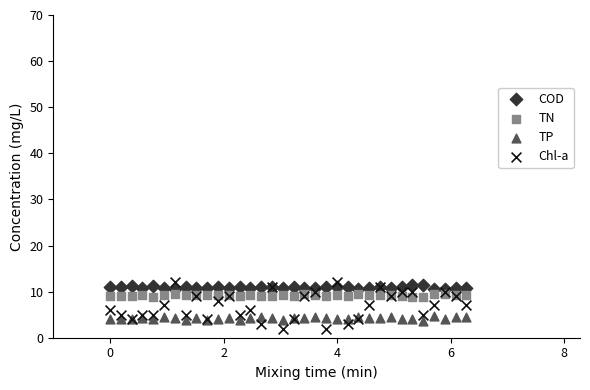

Which series contains the lowest Y value?

Chl-a